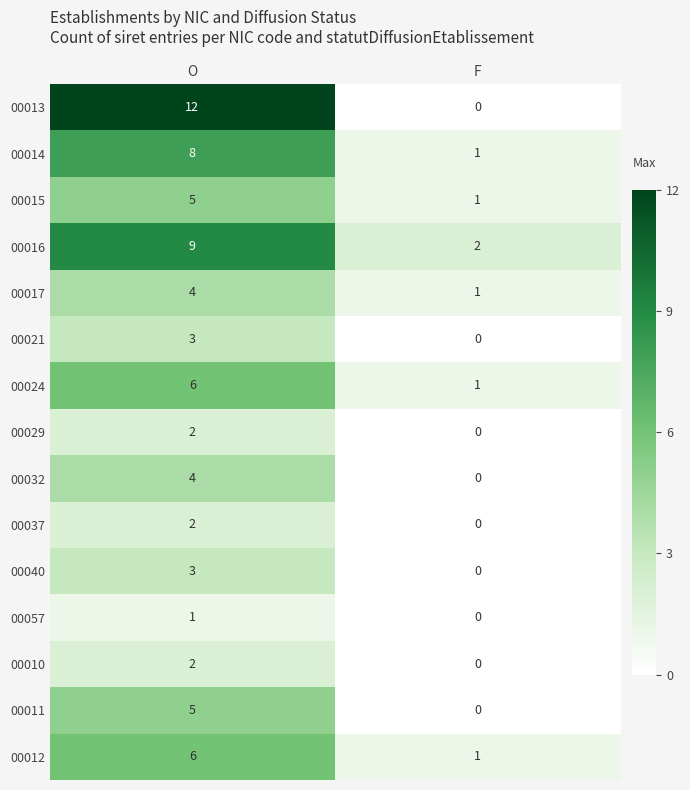

Reading left to right, extract all data points from this chart.

00013: O=12	F=0
00014: O=8	F=1
00015: O=5	F=1
00016: O=9	F=2
00017: O=4	F=1
00021: O=3	F=0
00024: O=6	F=1
00029: O=2	F=0
00032: O=4	F=0
00037: O=2	F=0
00040: O=3	F=0
00057: O=1	F=0
00010: O=2	F=0
00011: O=5	F=0
00012: O=6	F=1